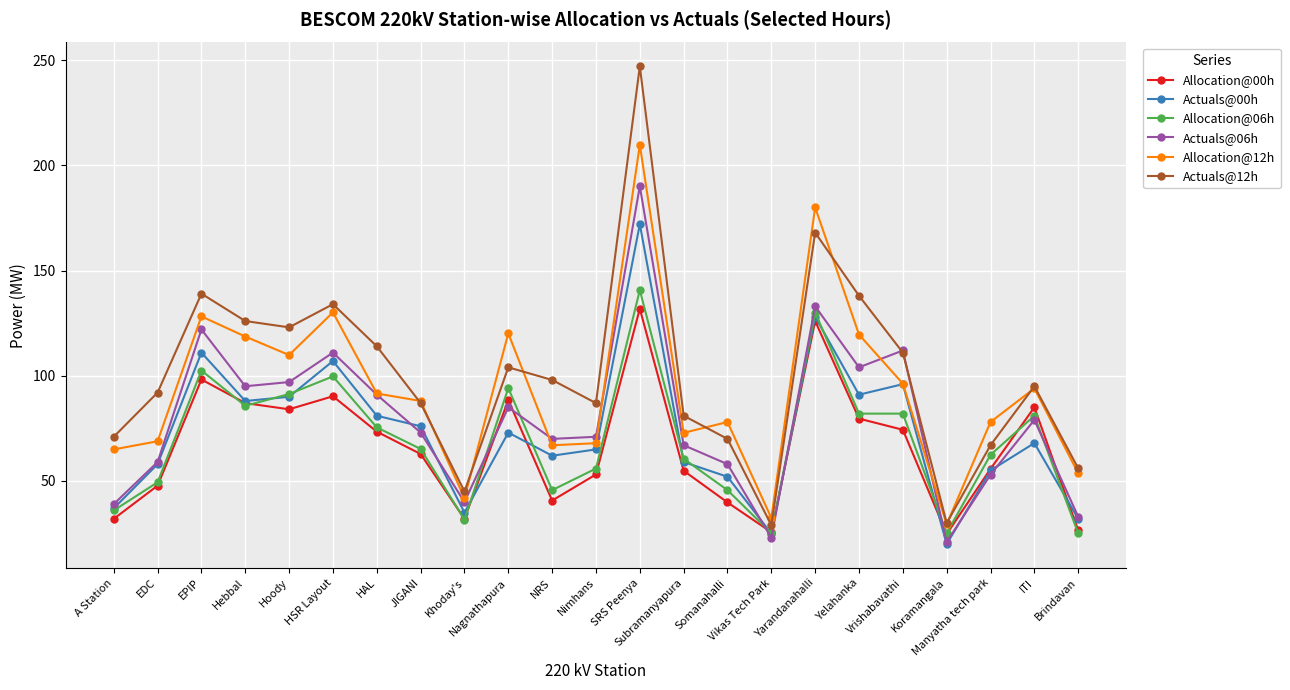

What are all the series names shown in the legend?

Allocation@00h, Actuals@00h, Allocation@06h, Actuals@06h, Allocation@12h, Actuals@12h